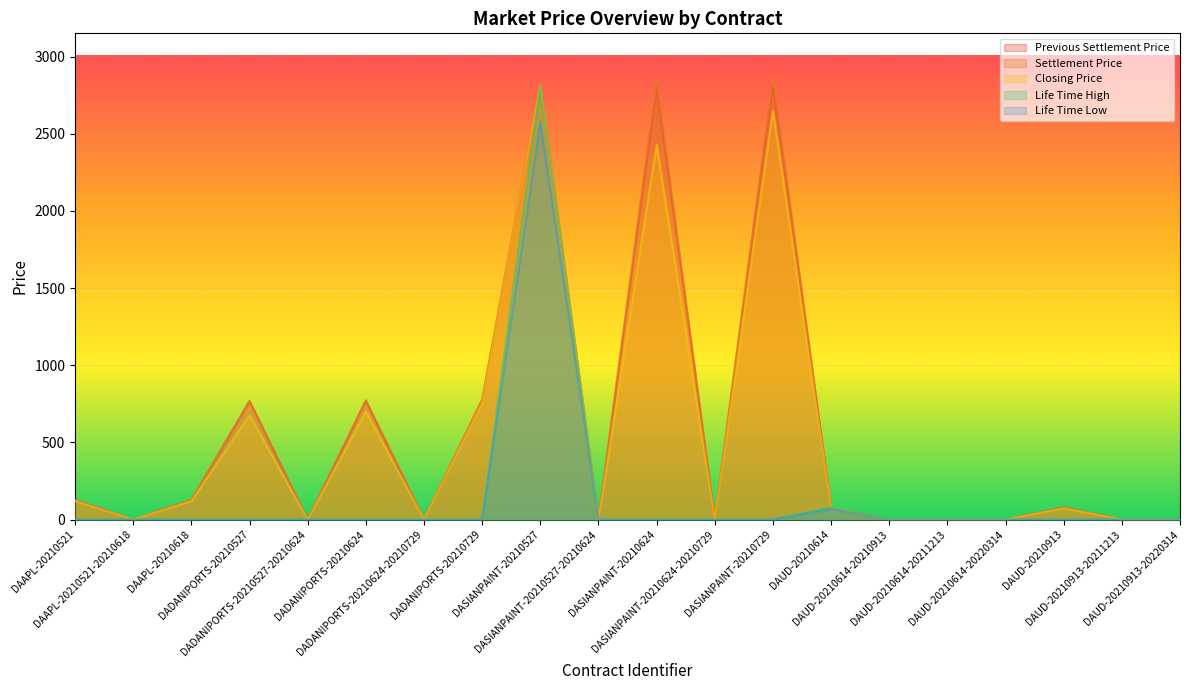

How many lines are shown in the chart?

5